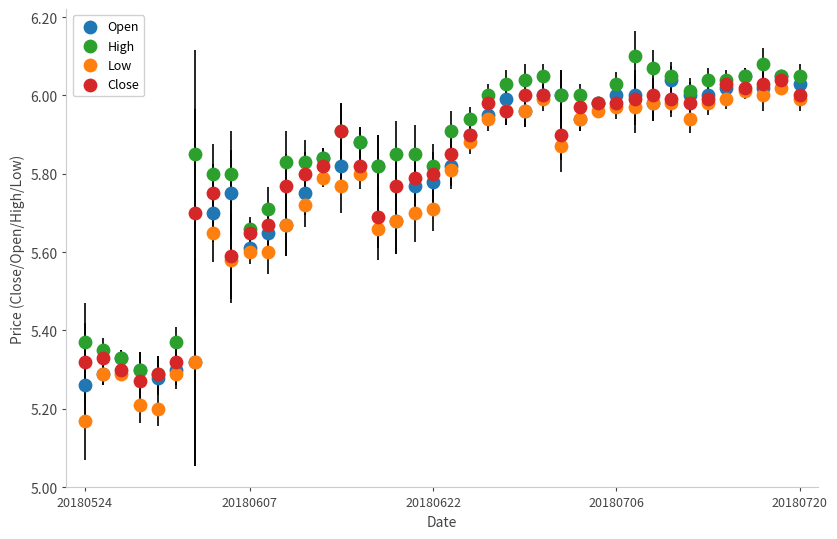

Which series contains the lowest Y value?

Low